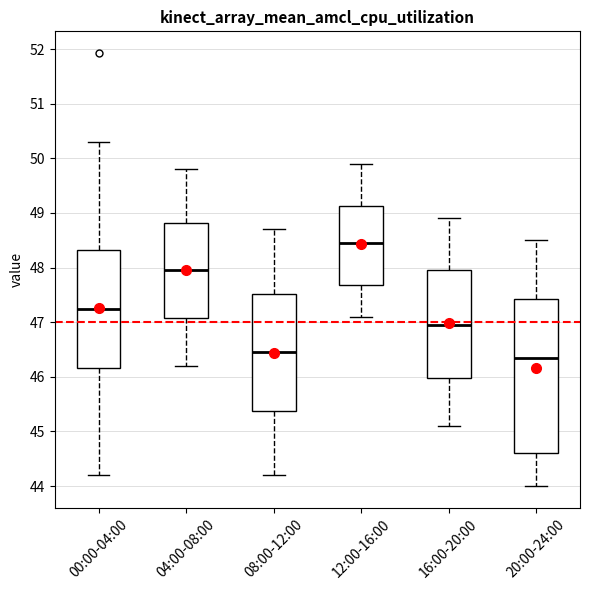

Which box is the tallest, from its lower edge to its upper edge?

20:00-24:00